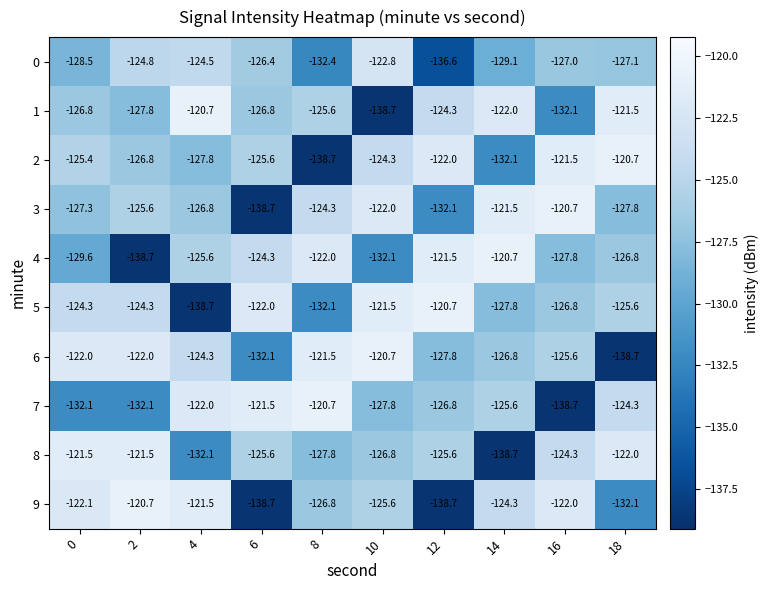

What is the smallest value displayed?

-138.7